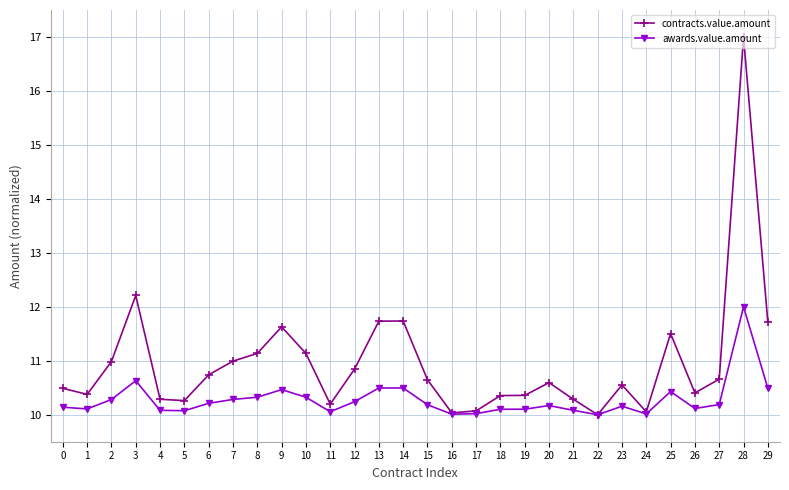

What is the difference between the highest and lowest values at 23?

0.4